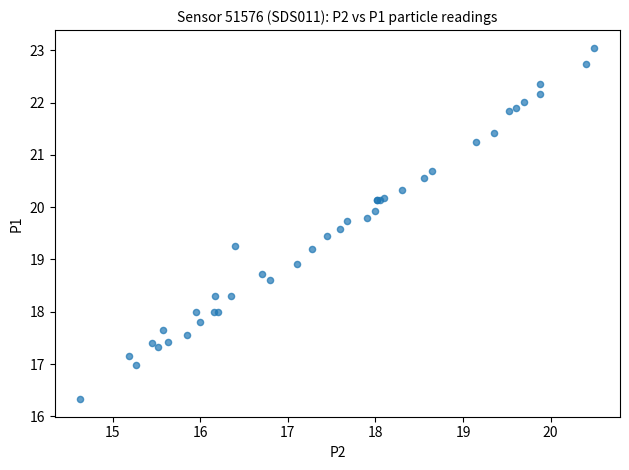

What Y value in the scatter plot is closest to 19?

18.9